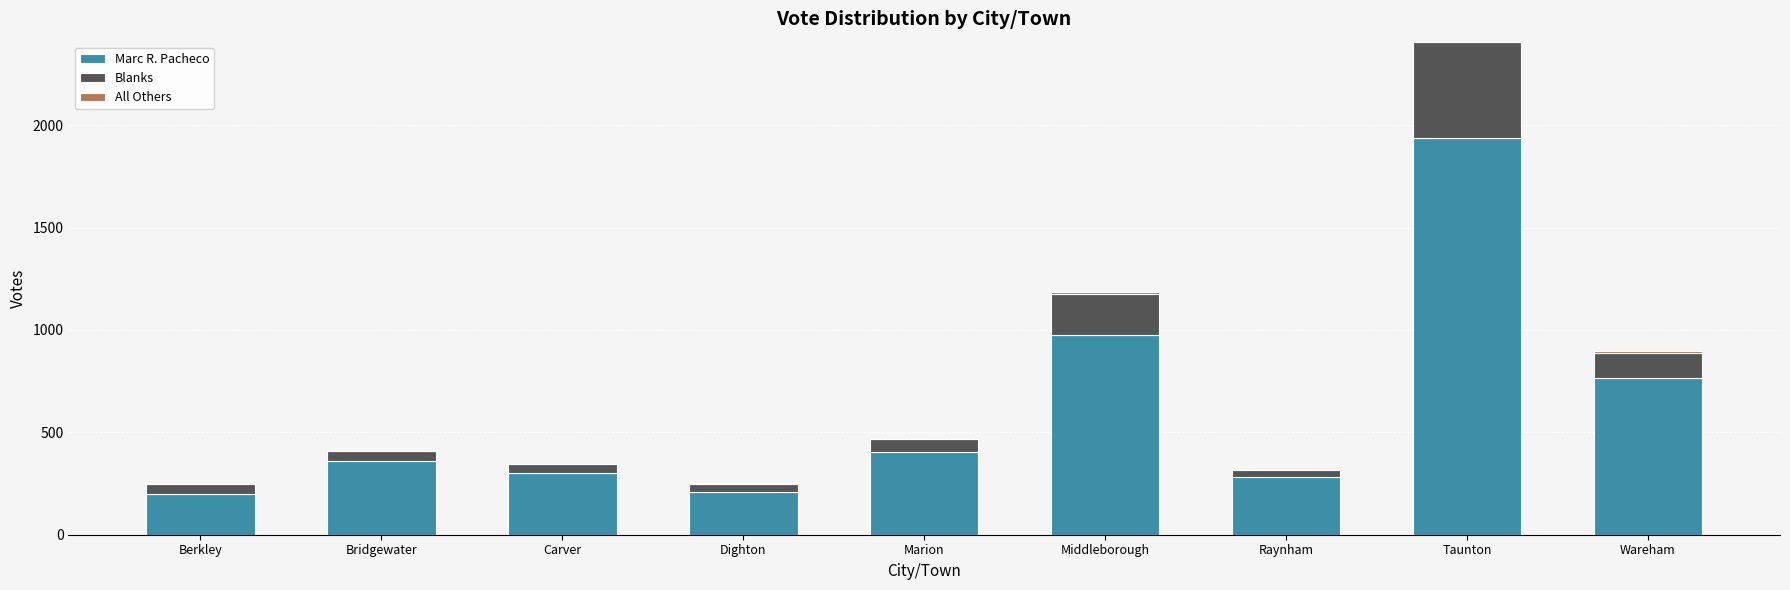

At which label does Marc R. Pacheco reach its peak?

Taunton